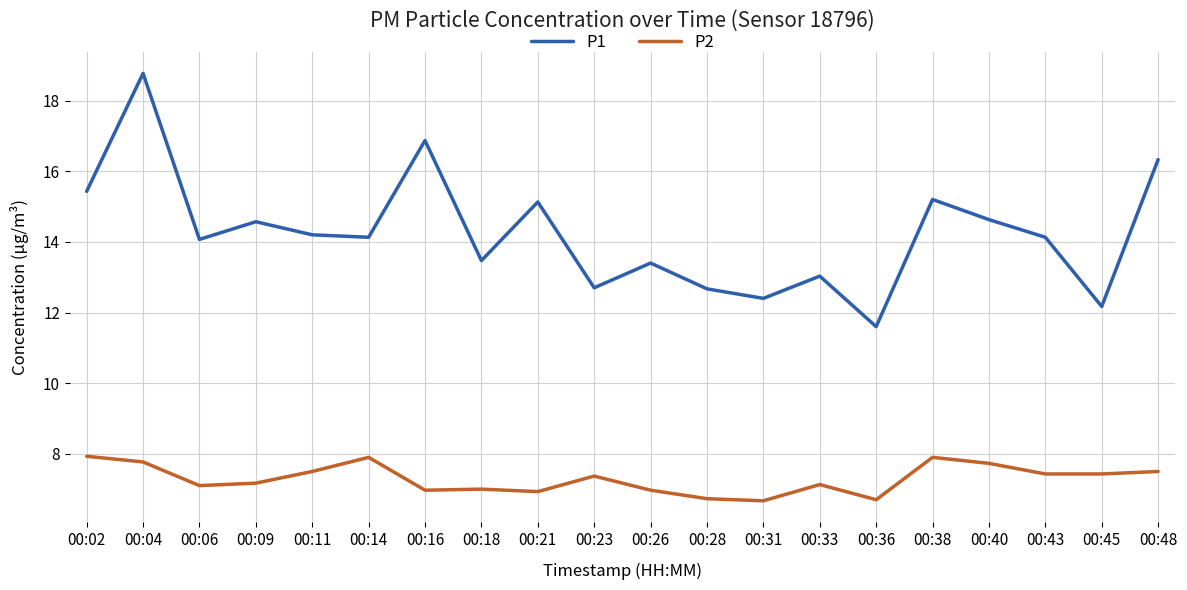

In P2, how many points are higher than both neighbors (excluding endpoints)?

5